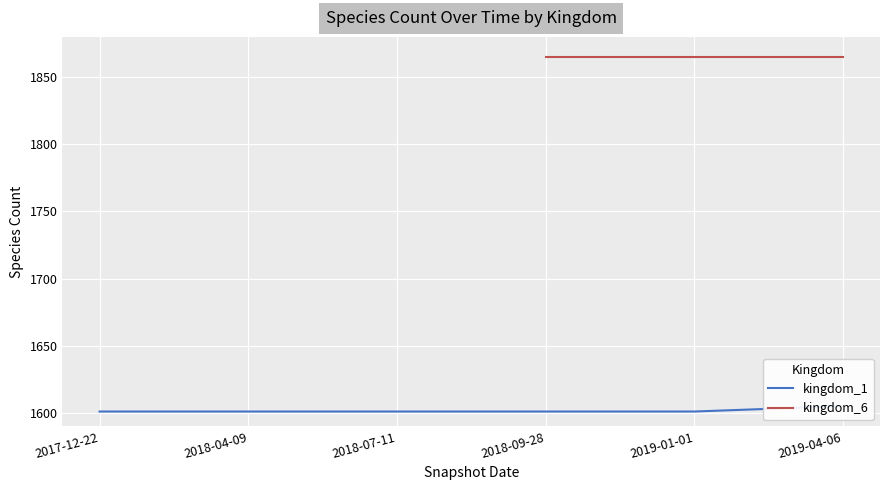

What is the ratio of the value at 2018-04-09 to the value at 2019-04-06?

1.0